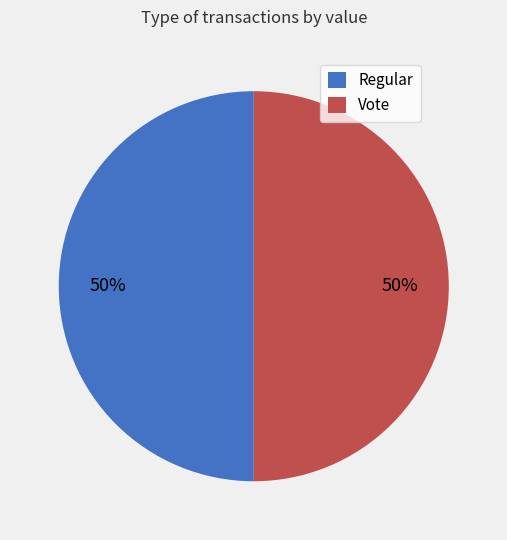

To the nearest percent, what is the difference between the Regular and Vote slice percentages?

0%